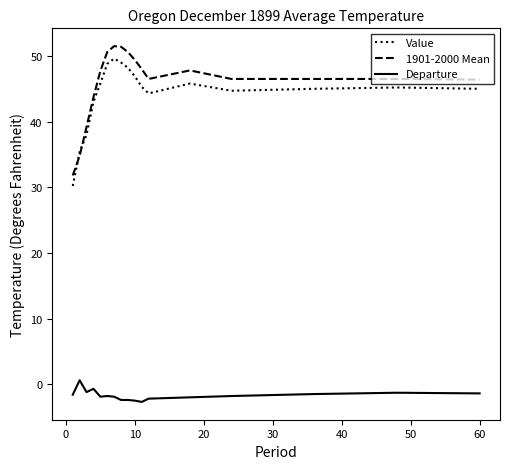

What is the difference between the maximum and minimum values in the Value series?

19.4